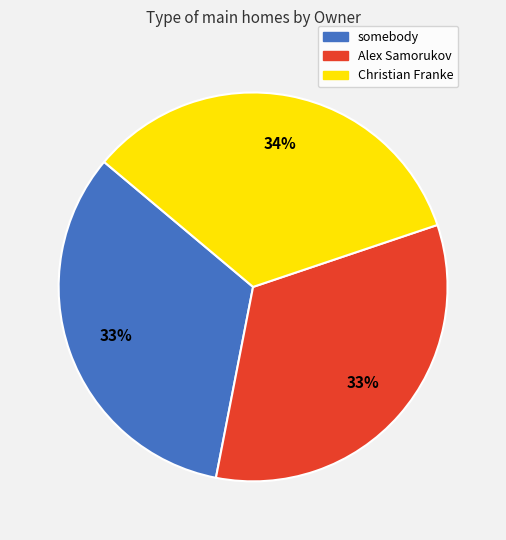

Does Christian Franke account for over 50% of the chart?

No